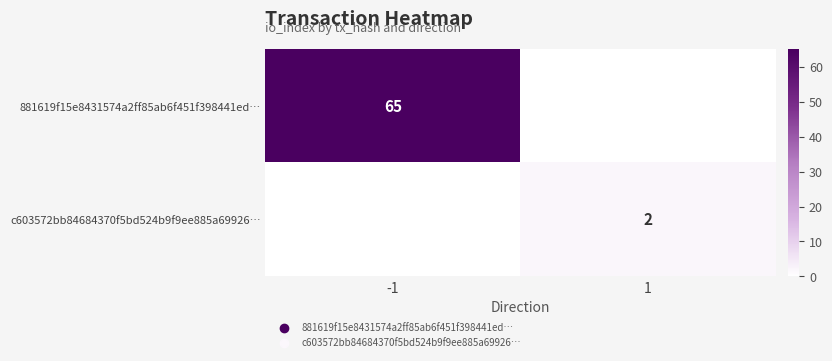

The value of c603572bb84684370f5bd524b9f9ee885a69926… at 1 is 3. True or false?

False